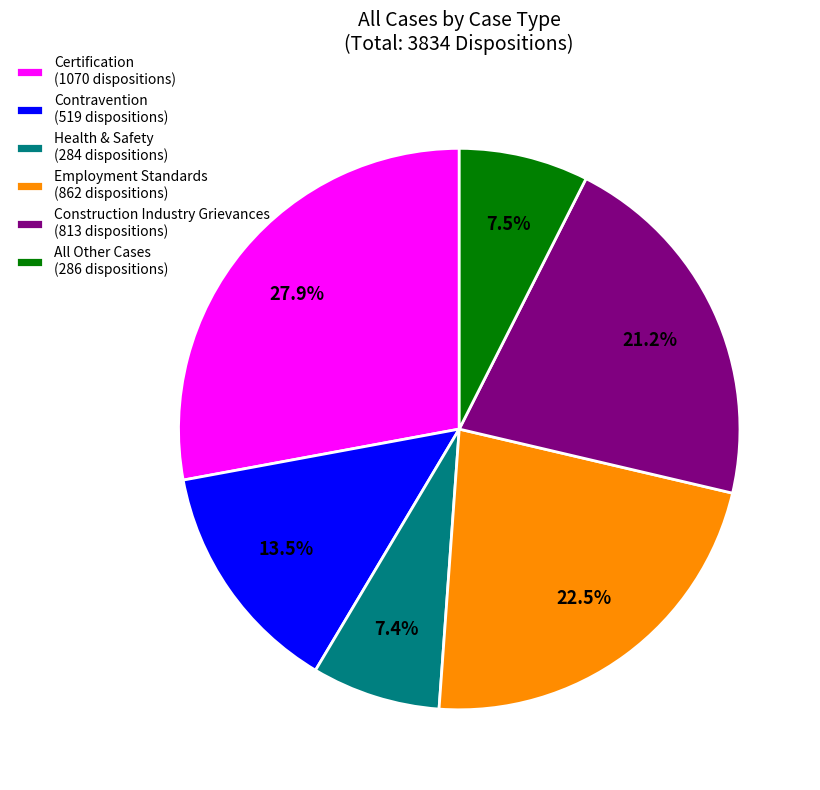

What is the ratio of the value at Health & Safety (284 dispositions) to the value at Contravention (519 dispositions)?

0.5